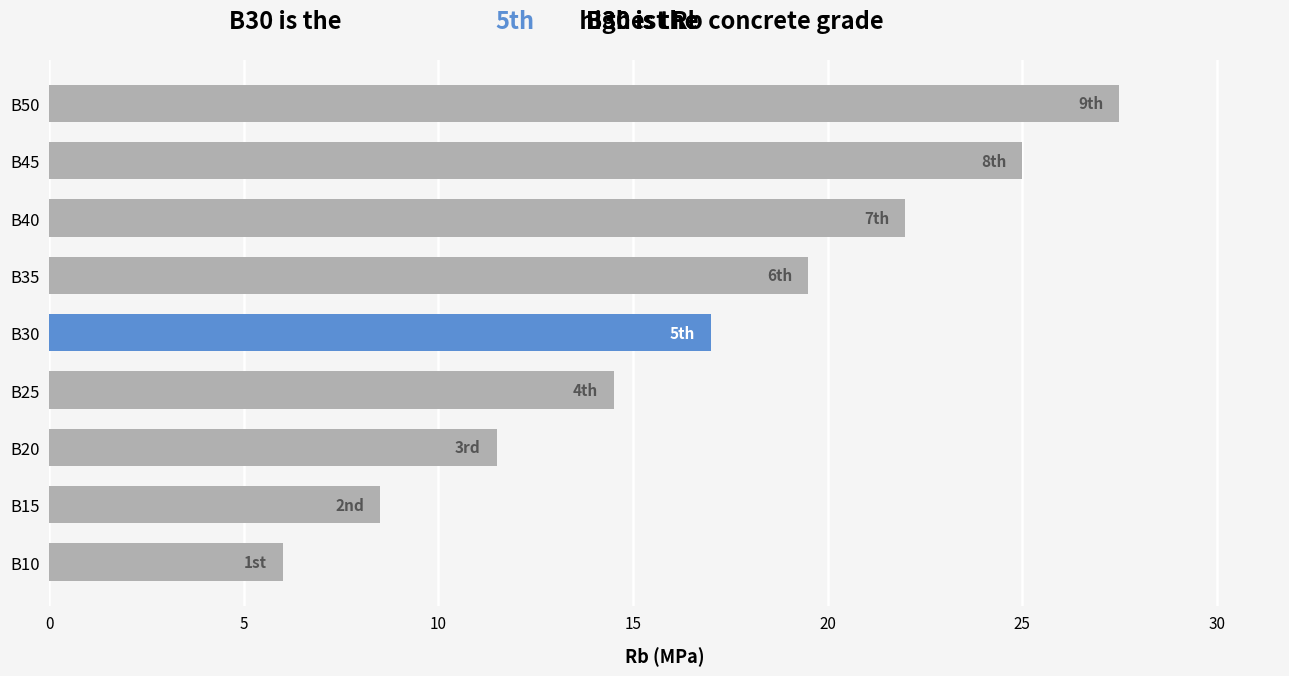

How many categories are shown in the chart?

9